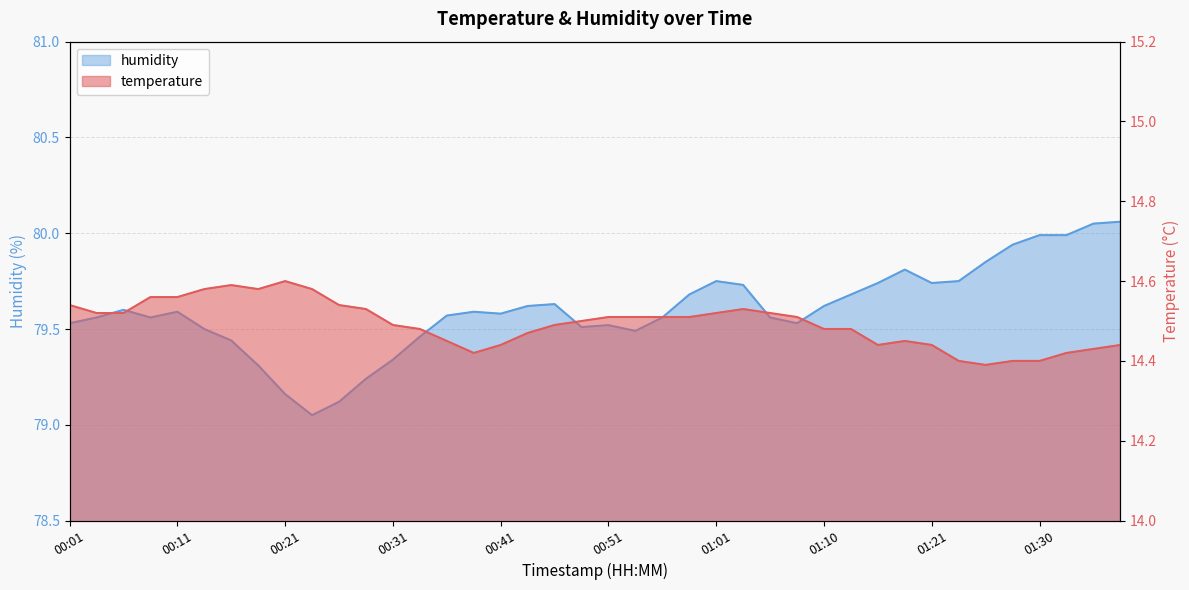

The value of humidity at 00:24 is 79.0. True or false?

True